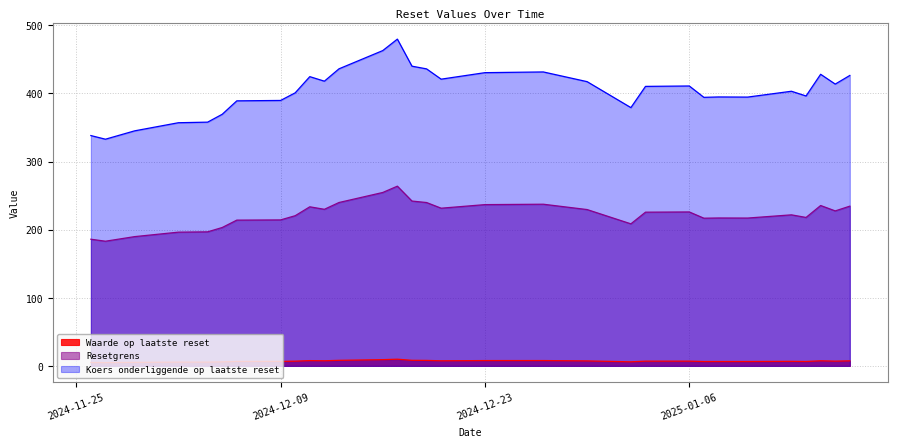

What is the lowest value of the Koers onderliggende op laatste reset series?

332.9